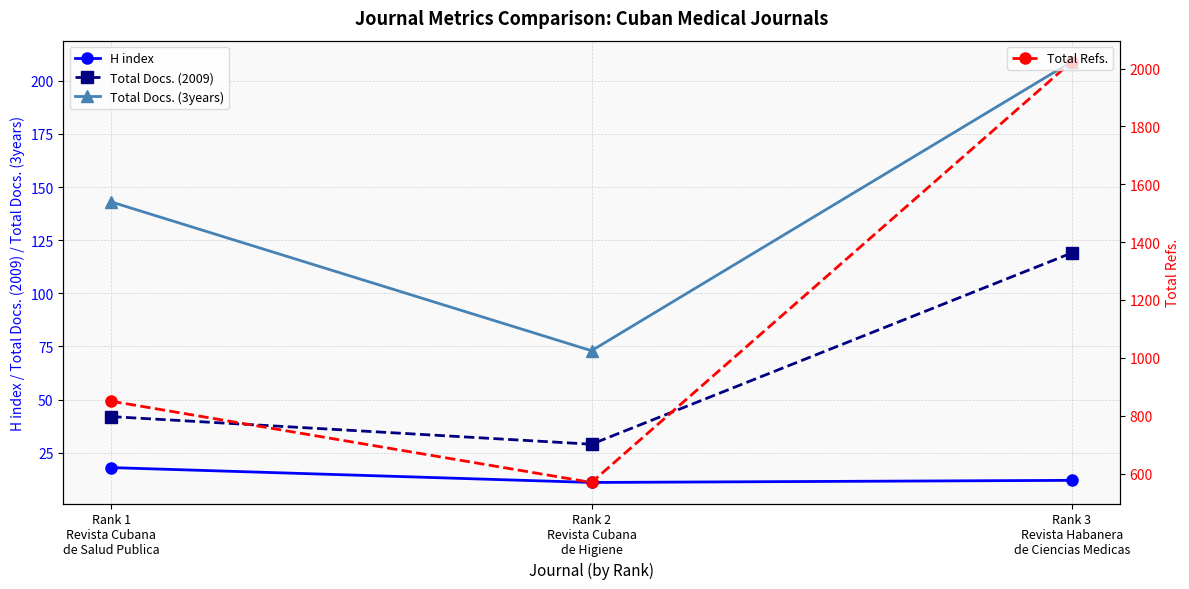

What is the value of the H index point at the 1st from the left?

18